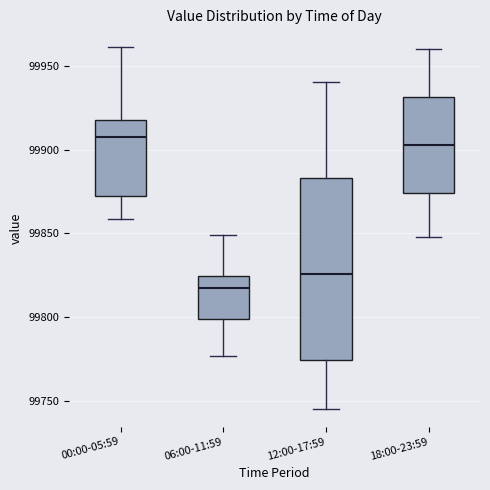

Comparing the boxes themselves (not the whiskers), which one is the tallest?

12:00-17:59